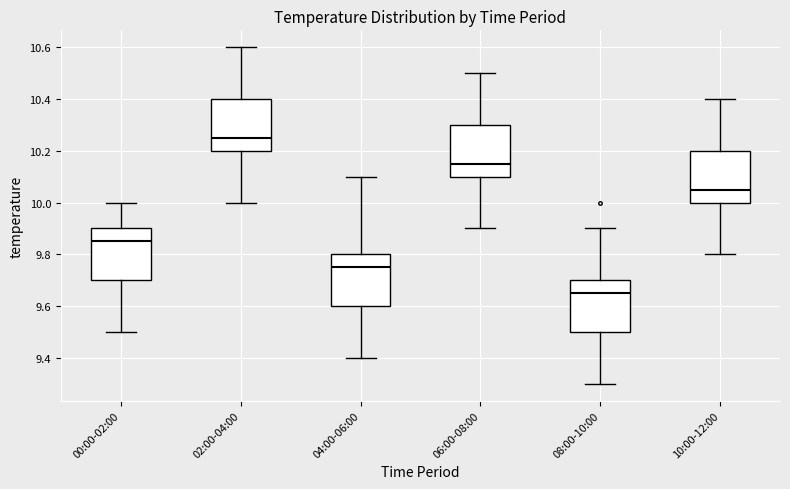

Where does the lower whisker of the box for 06:00-08:00 end on the y-axis? The values are not printed on the chart, so give them approximately, as read against the axis.

9.90